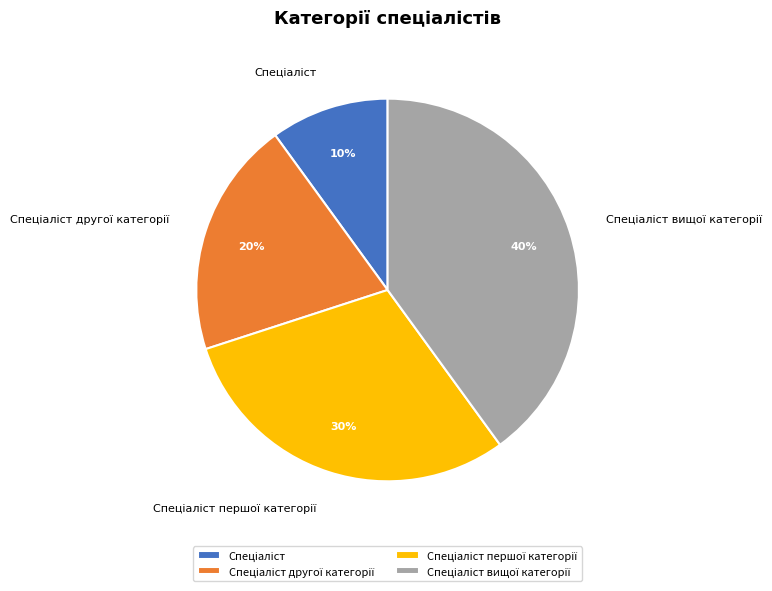

Does any single category account for the majority?

No